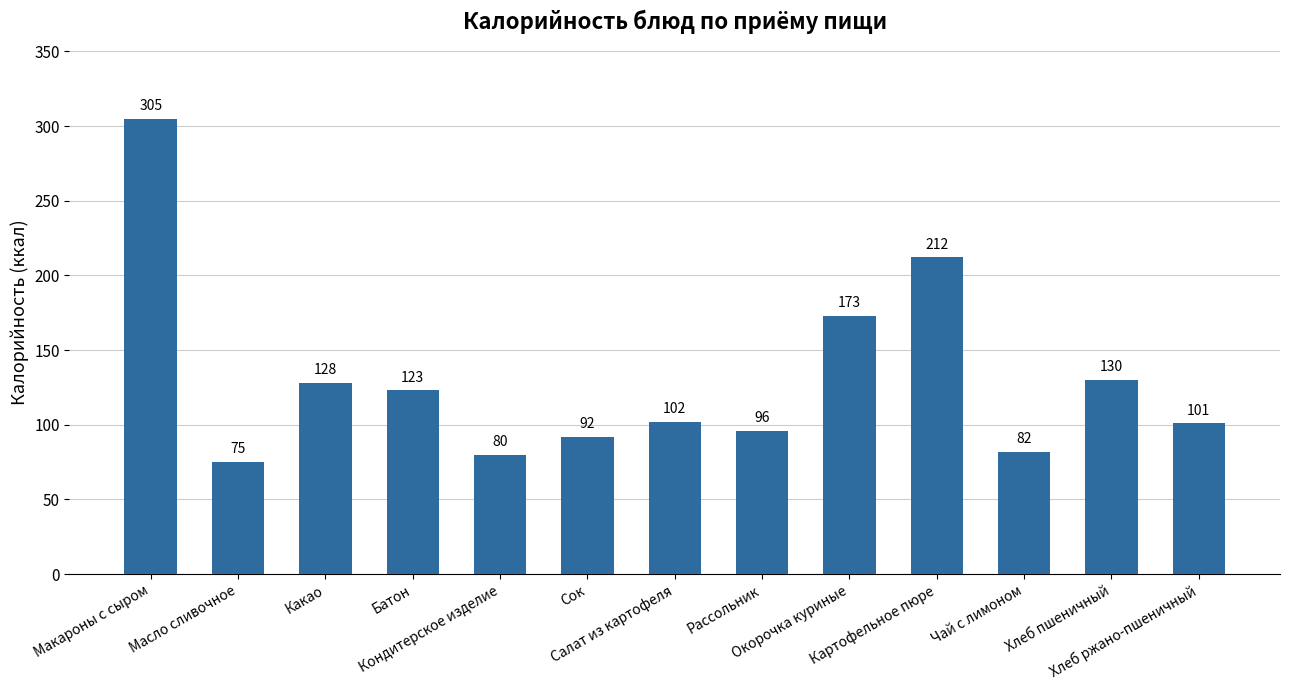

Reading right to left, what are all the values shown in this chart?

101	130	82	212	173	96	102	92	80	123	128	75	305